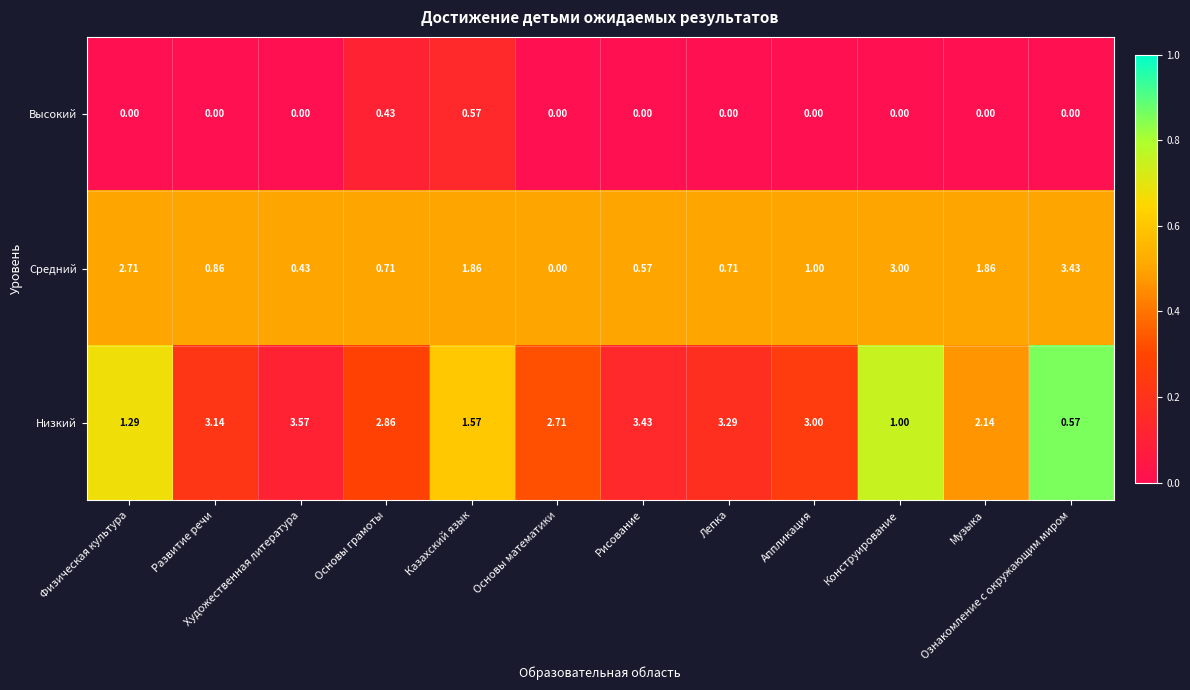

At which label does Низкий reach its peak?

Художественная литература